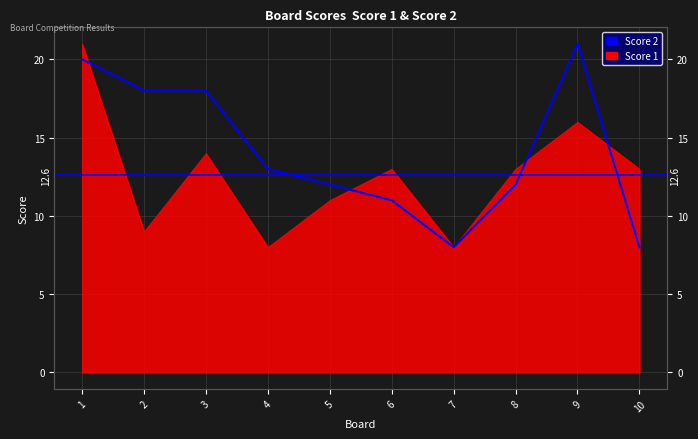

What is the minimum value shown in the chart?

8